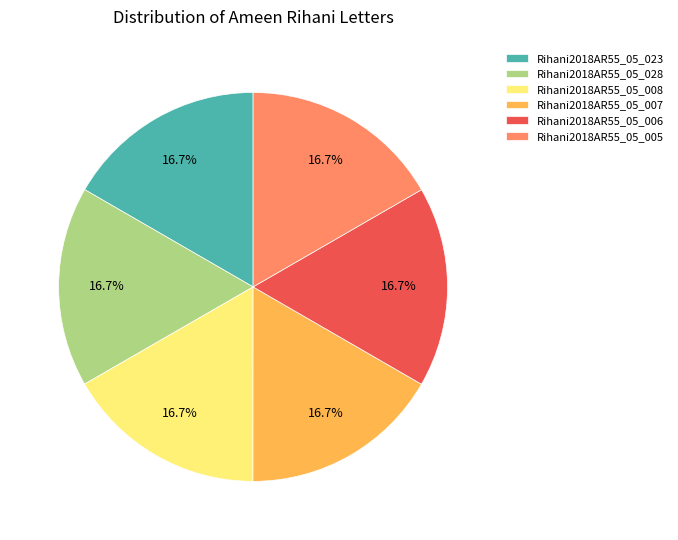

To the nearest percent, what is the average slice percentage?

17%